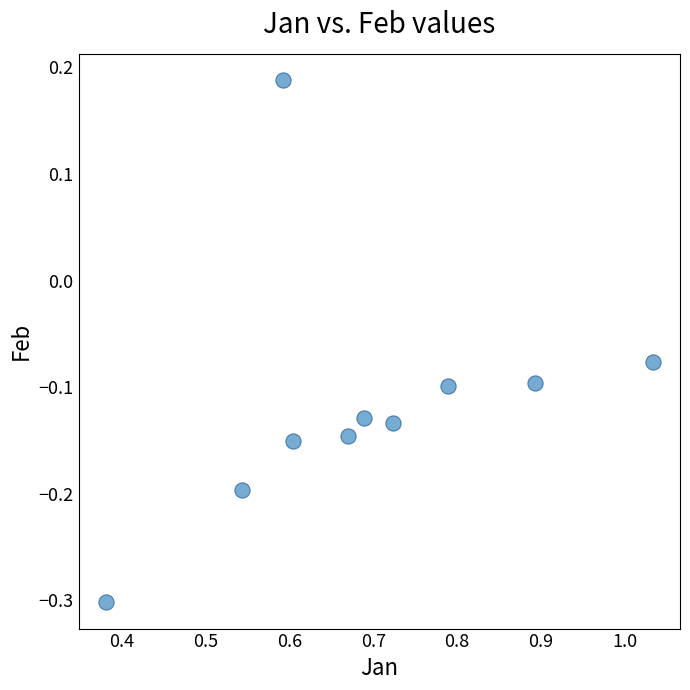

What is the average X value?

0.7